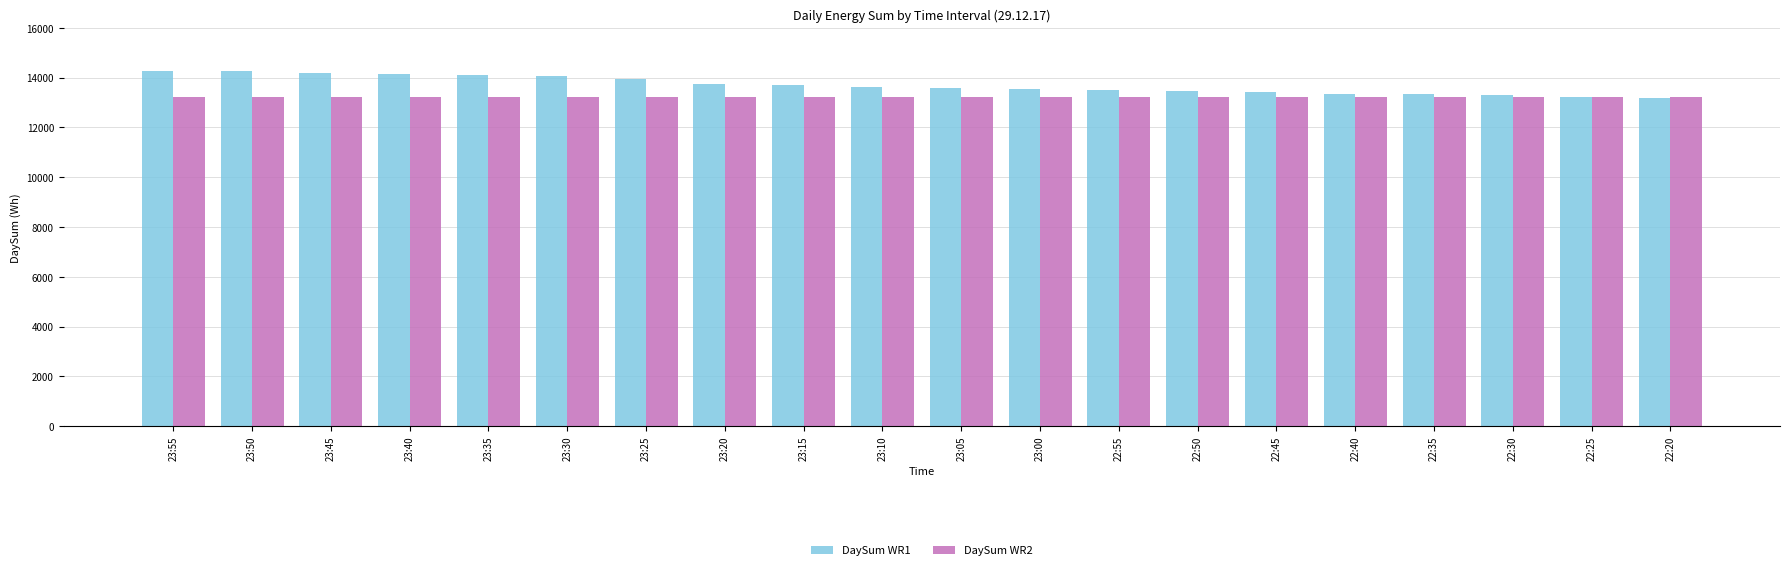

The DaySum WR2 series shows 13227 at 23:00. True or false?

True